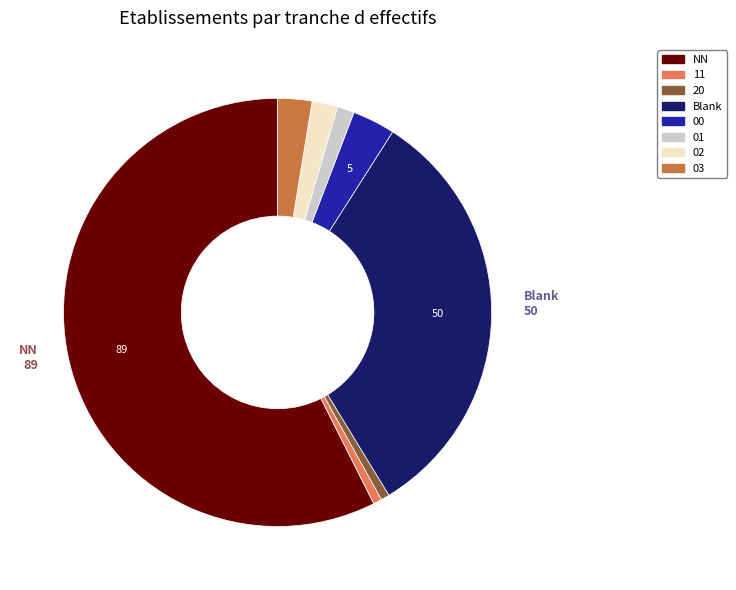

Does any single category account for the majority?

Yes